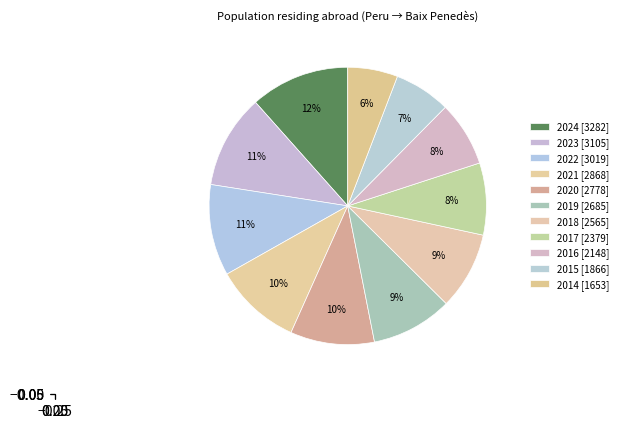

Does 2018 account for over 50% of the chart?

No